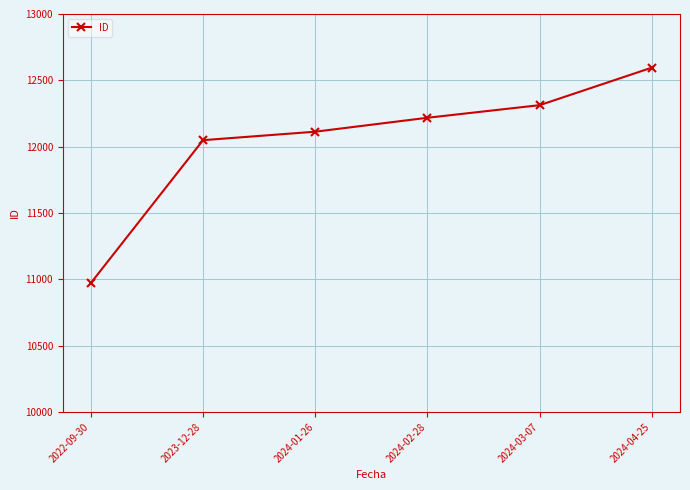

The chart shows a value of 17715 at 2024-04-25. True or false?

False